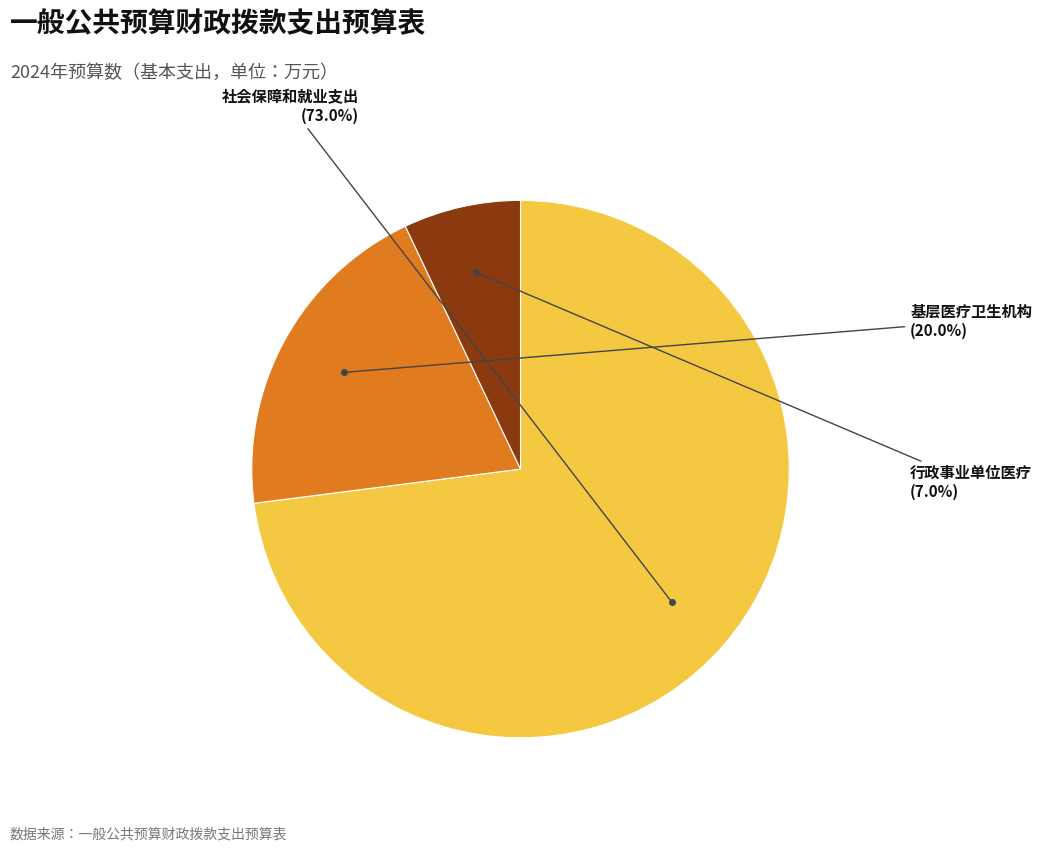

Is there any slice that represents more than half of the pie?

Yes